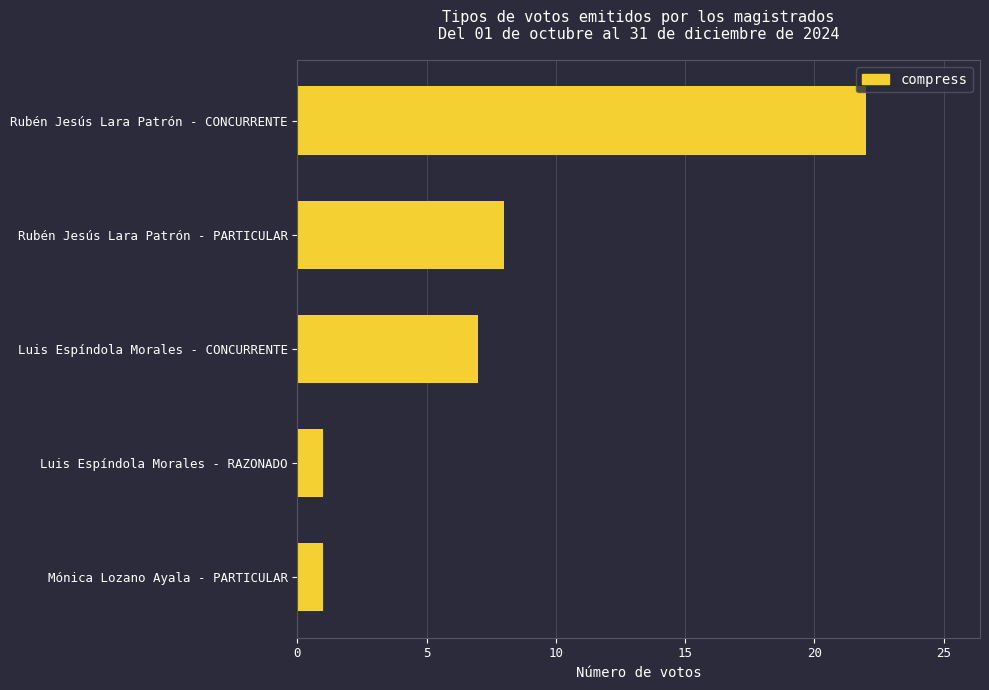

What is the label of the 4th bar from the bottom?

Rubén Jesús Lara Patrón - PARTICULAR